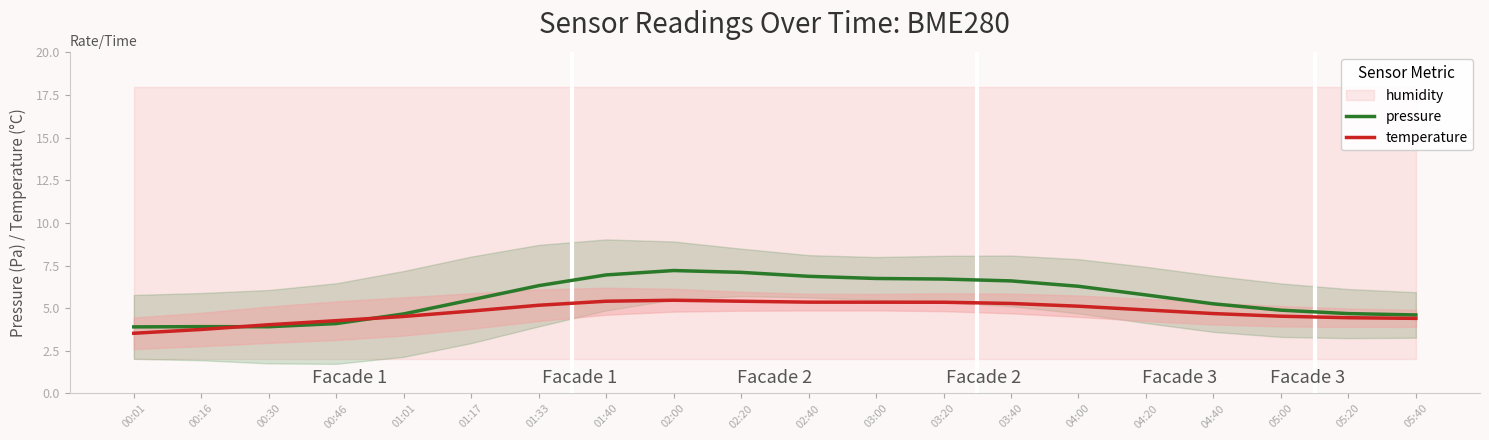

How many lines are shown in the chart?

2